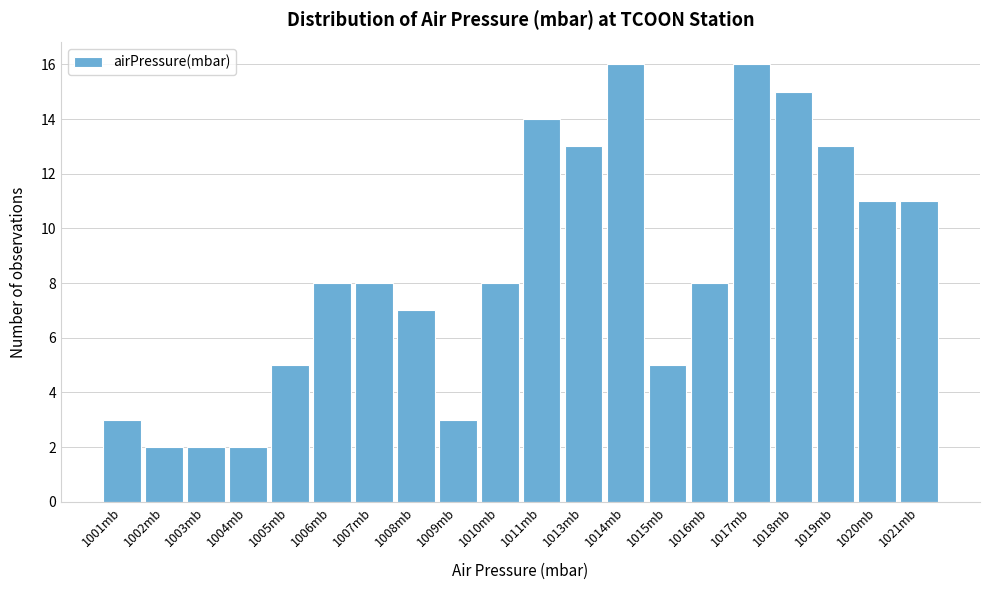

Reading right to left, transcribe all the data shown in this chart.

11	11	13	15	16	8	5	16	13	14	8	3	7	8	8	5	2	2	2	3